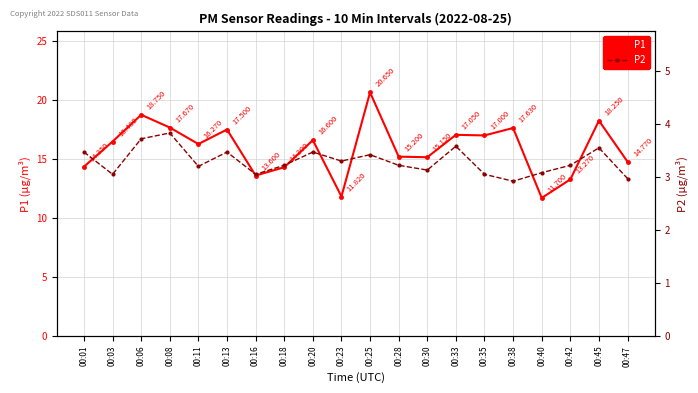

True or false: P2 and P1 intersect in this chart.

False